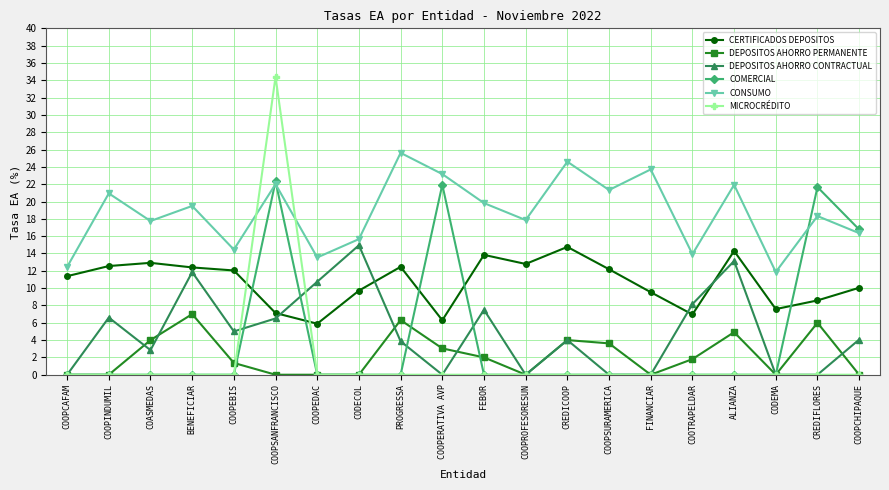

What are all the series names shown in the legend?

CERTIFICADOS DEPOSITOS, DEPOSITOS AHORRO PERMANENTE, DEPOSITOS AHORRO CONTRACTUAL, COMERCIAL, CONSUMO, MICROCRÉDITO